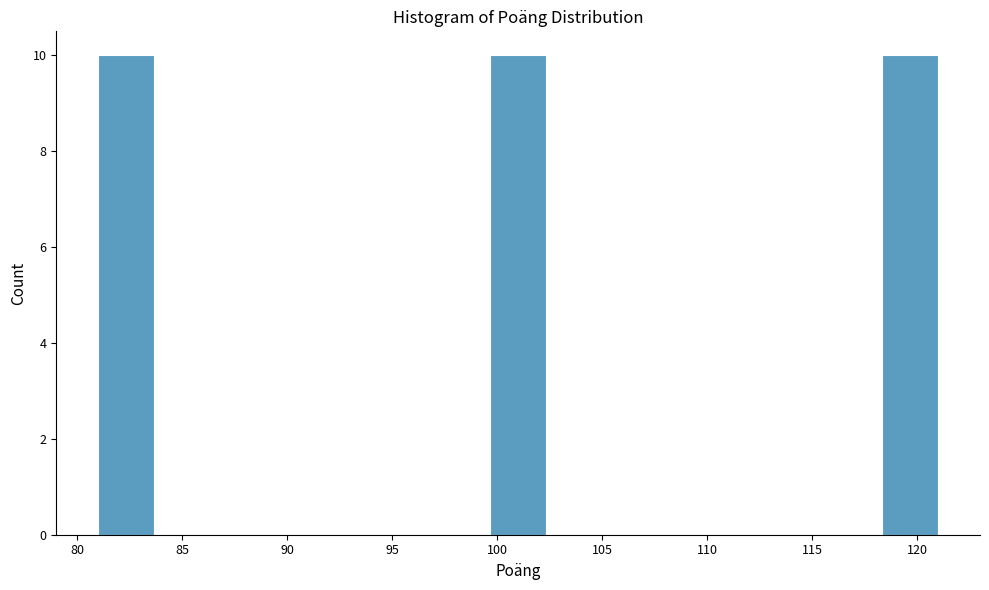

Reading left to right, transcribe this chart: for each bar, give the range it covers on the x-axis and its height. Neither the bar edges nor the heights are printed on the chart, so give them approximately, as read against the axes.

81.0 to 83.5: 10
83.5 to 86.5: 0
86.5 to 89.0: 0
89.0 to 91.5: 0
91.5 to 94.5: 0
94.5 to 97.0: 0
97.0 to 99.5: 0
99.5 to 102.5: 10
102.5 to 105.0: 0
105.0 to 107.5: 0
107.5 to 110.5: 0
110.5 to 113.0: 0
113.0 to 115.5: 0
115.5 to 118.5: 0
118.5 to 121.0: 10